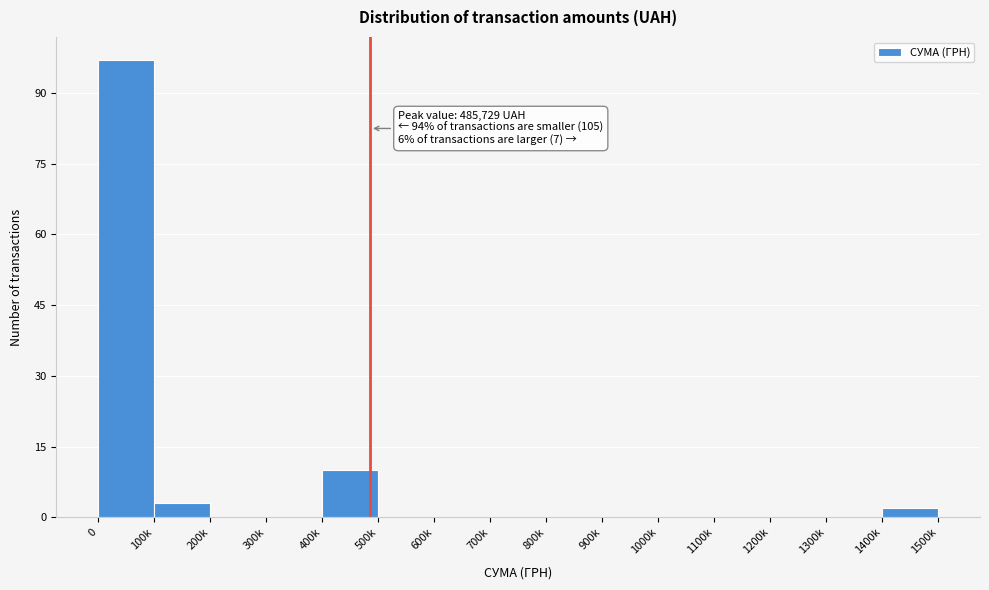

Reading right to left, extract all data points from this chart.

1400k=2	1300k=0	1200k=0	1100k=0	1000k=0	900k=0	800k=0	700k=0	600k=0	500k=0	400k=10	300k=0	200k=0	100k=3	0=97